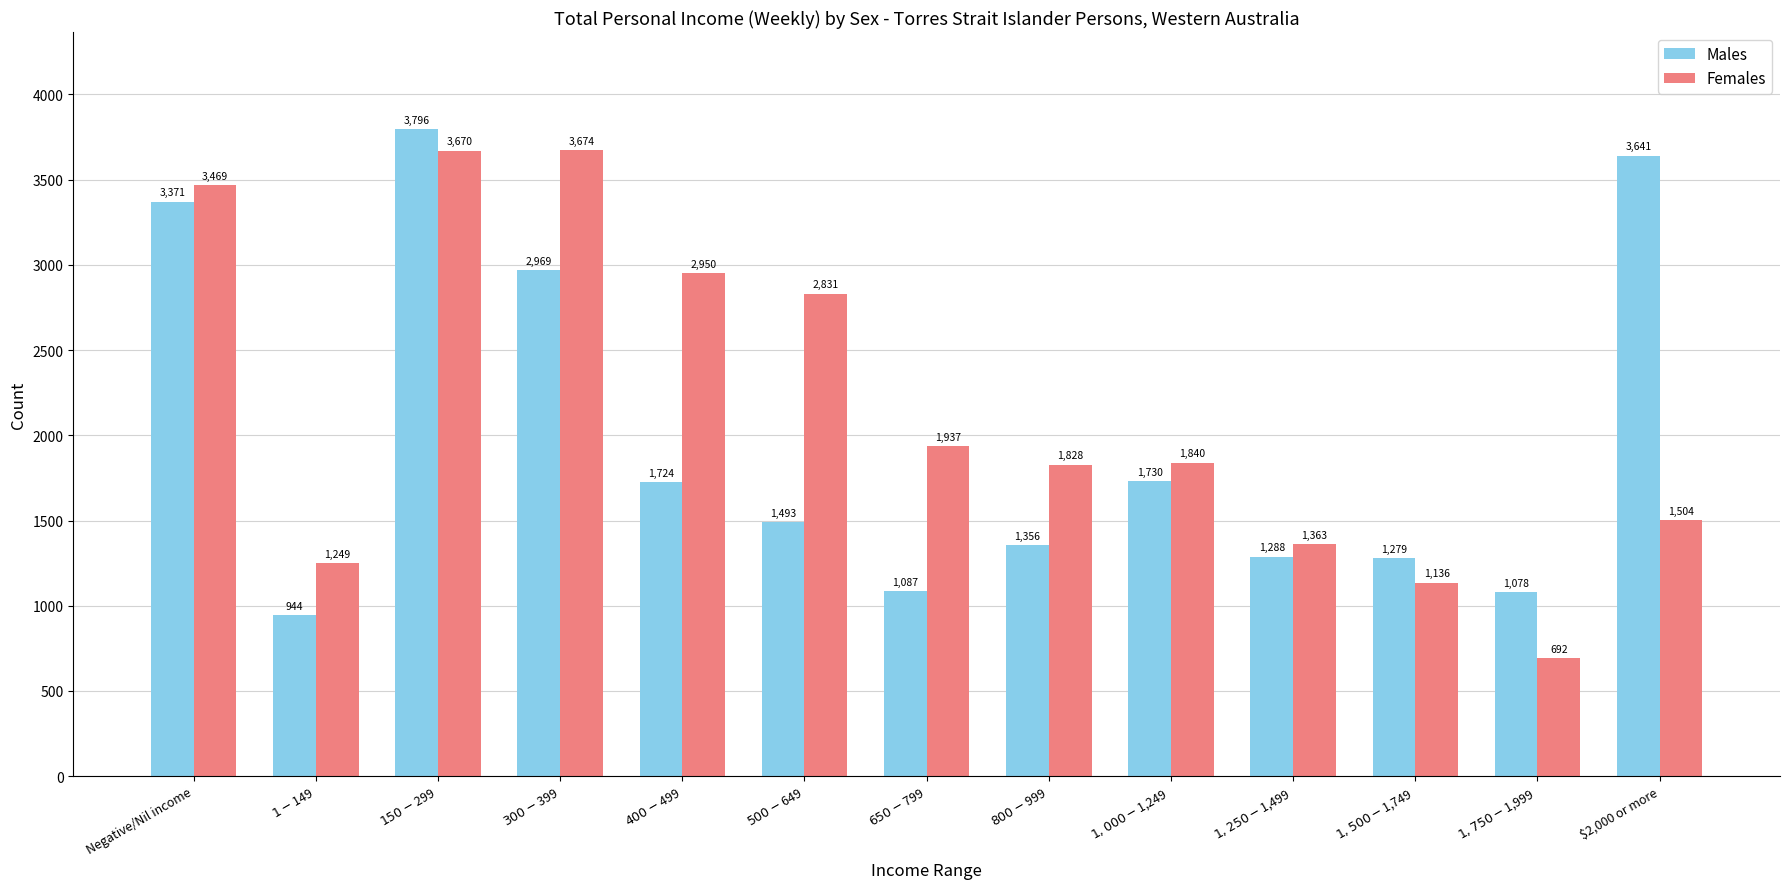

Which series has the largest total across all categories?

Females